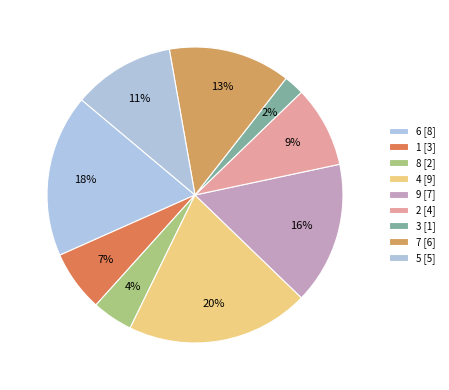

Rank the categories by value from highest to lowest.

4, 6, 9, 7, 5, 2, 1, 8, 3